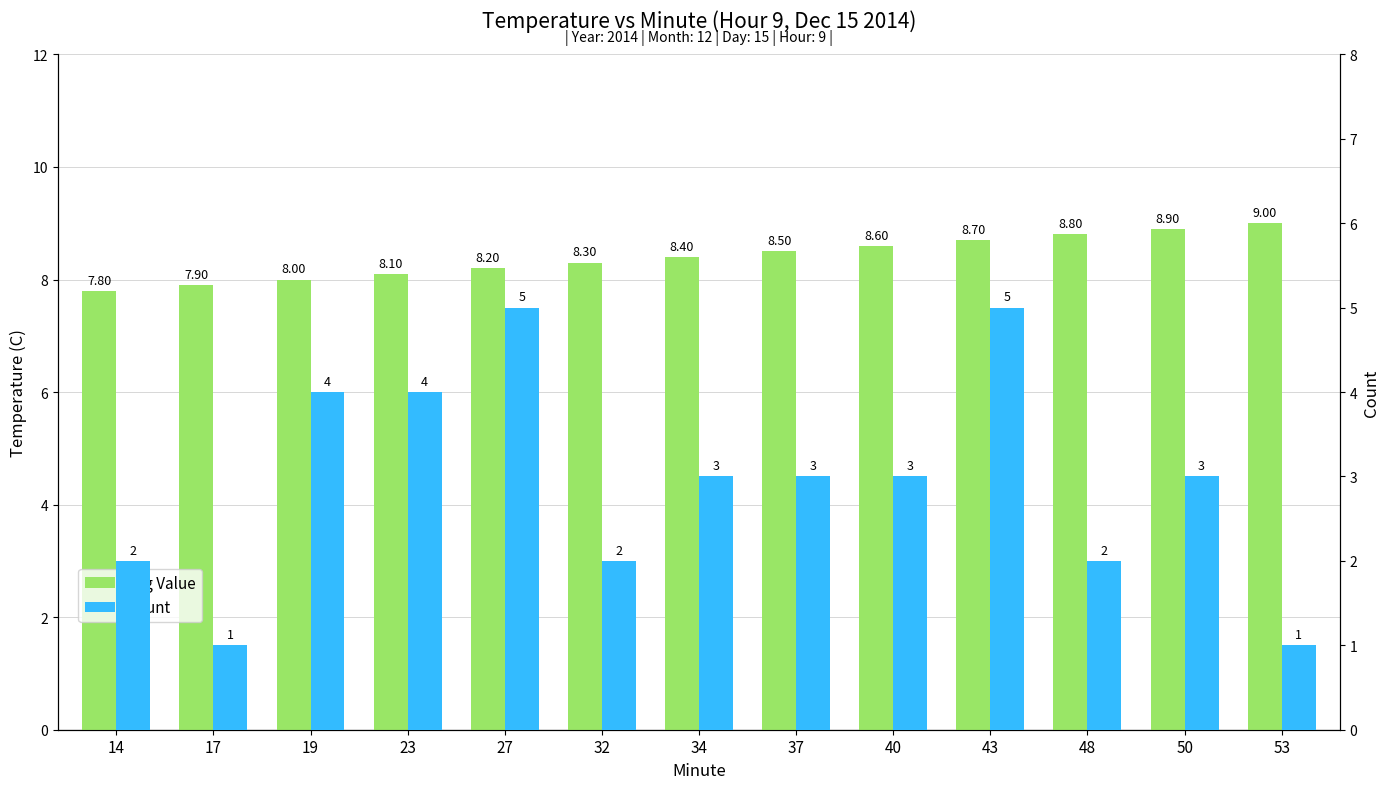

What is the highest value of the Avg Value series?

9.0